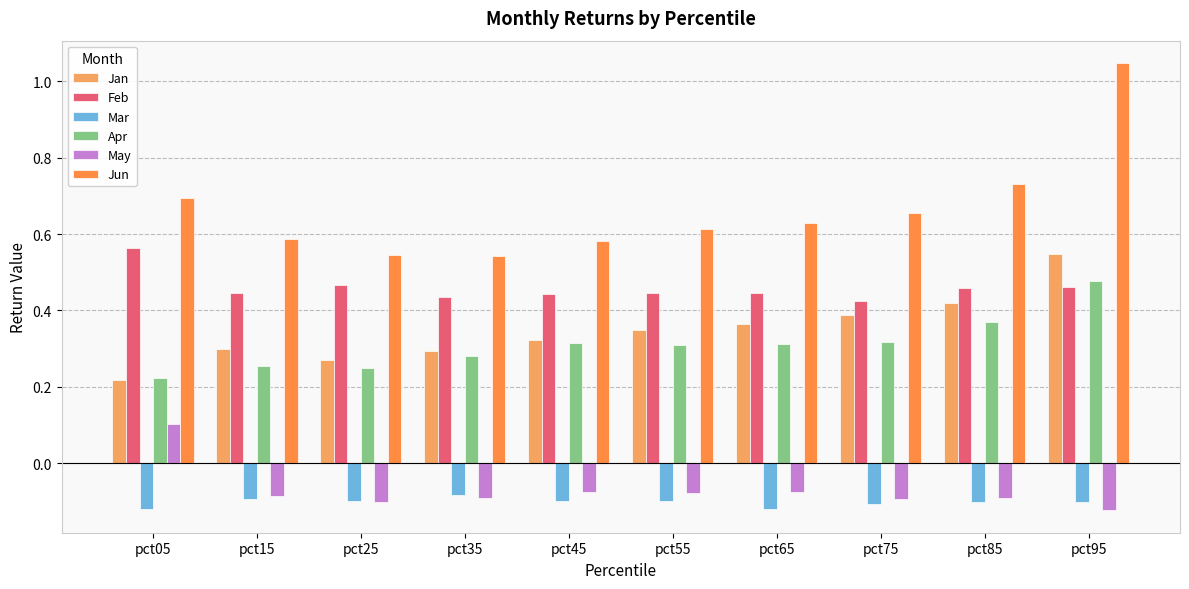

Reading left to right, extract all data points from this chart.

Jan: 0.2	0.3	0.3	0.3	0.3	0.3	0.4	0.4	0.4	0.5
Feb: 0.6	0.4	0.5	0.4	0.4	0.4	0.4	0.4	0.5	0.5
Mar: -0.1	-0.1	-0.1	-0.1	-0.1	-0.1	-0.1	-0.1	-0.1	-0.1
Apr: 0.2	0.3	0.2	0.3	0.3	0.3	0.3	0.3	0.4	0.5
May: 0.1	-0.1	-0.1	-0.1	-0.1	-0.1	-0.1	-0.1	-0.1	-0.1
Jun: 0.7	0.6	0.5	0.5	0.6	0.6	0.6	0.7	0.7	1.0